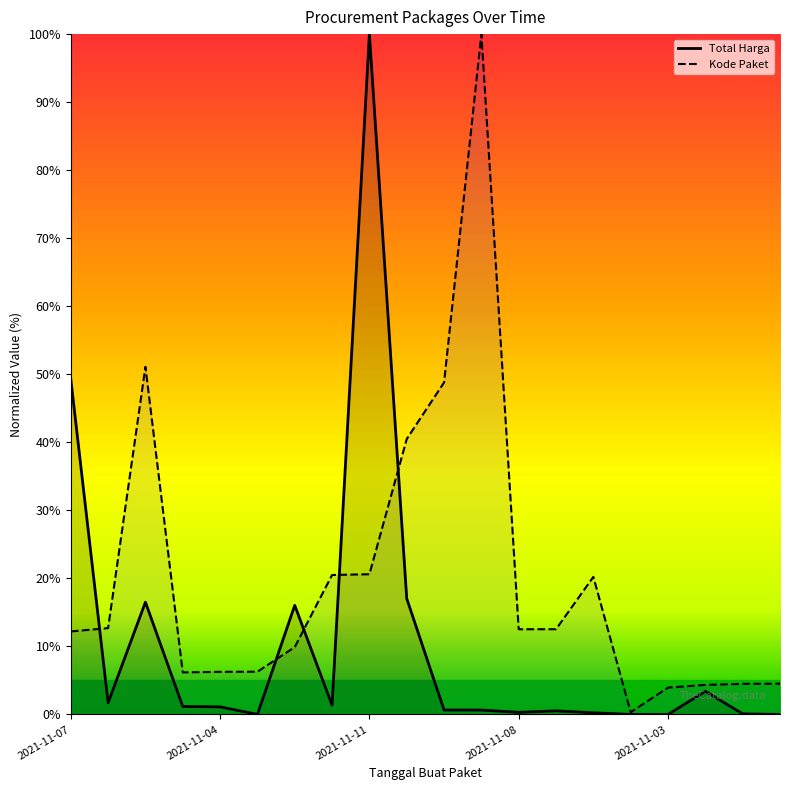

What is the label of the 9th point from the right?

2021-12-09